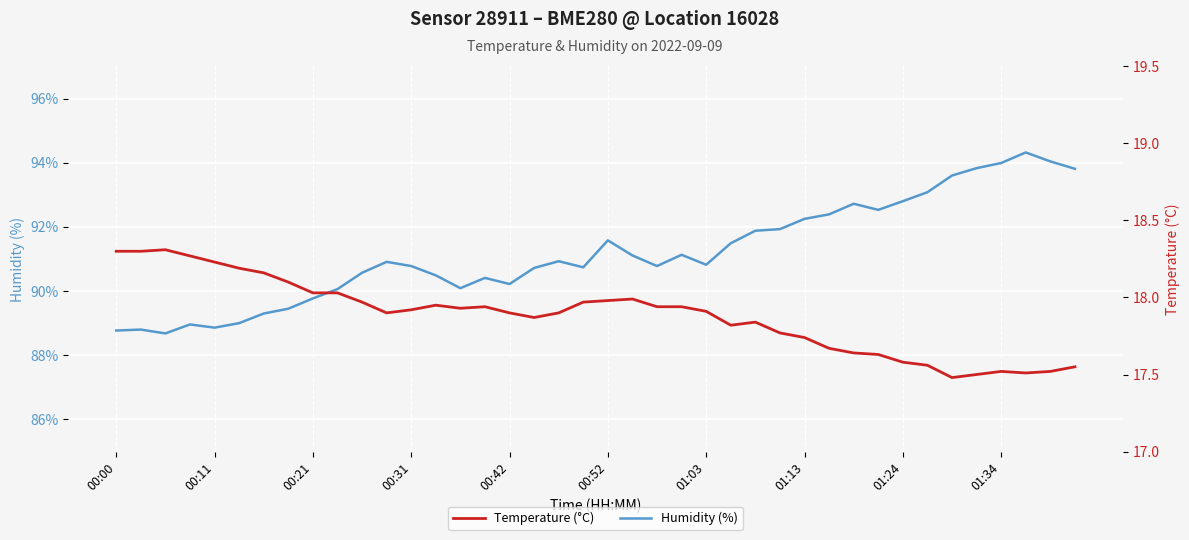

Rank the series by their maximum value, from lowest to highest.

Temperature (°C), Humidity (%)